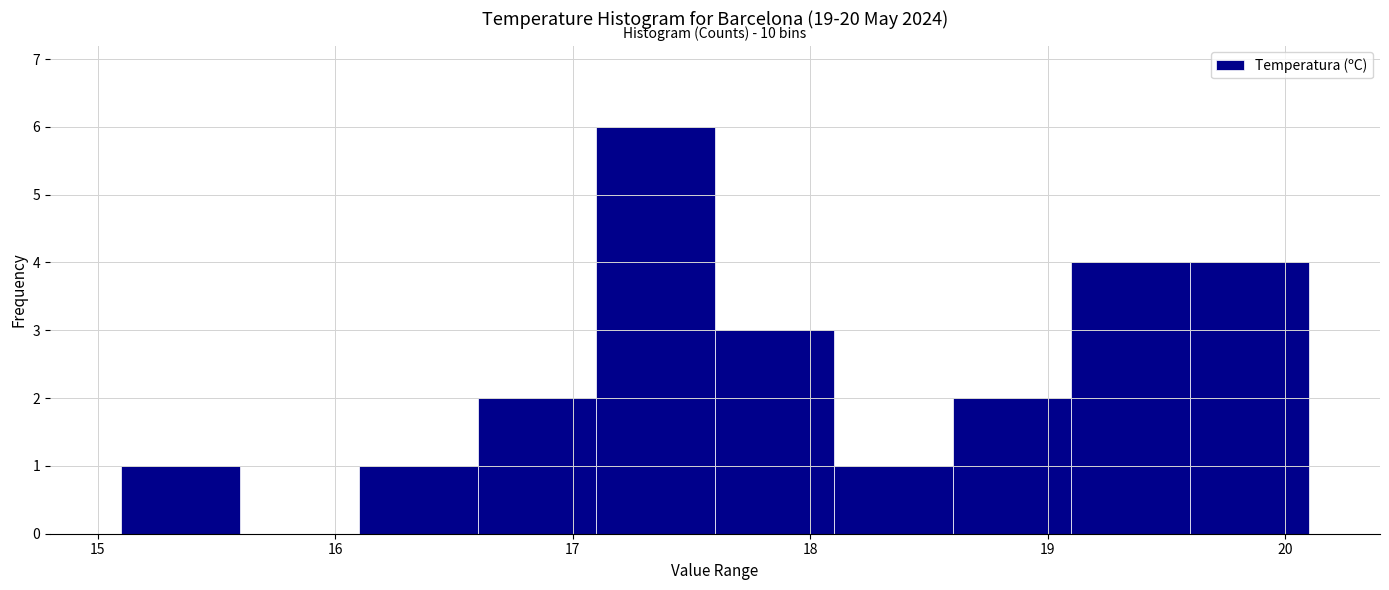

Over which range of the x-axis is the bar tallest?

17.1 to 17.6